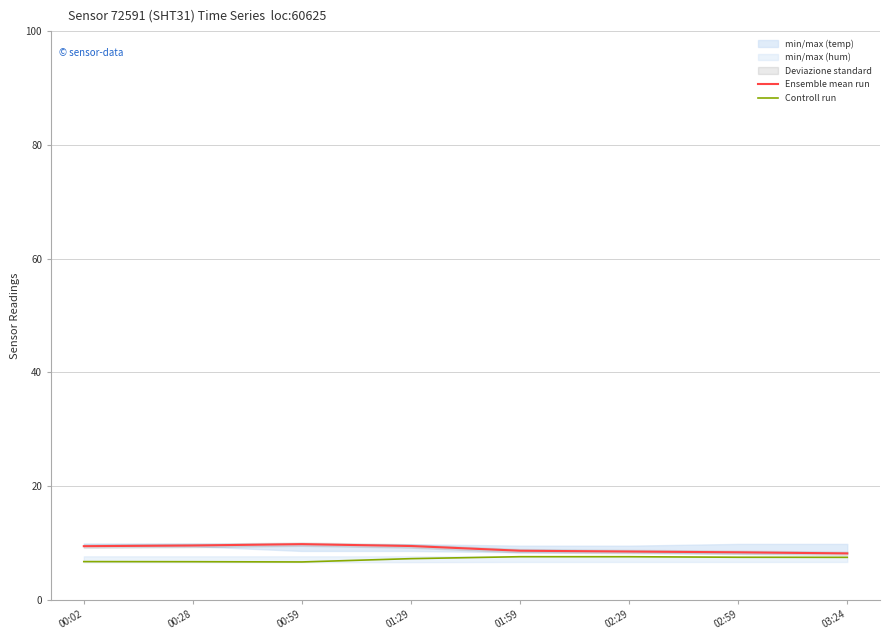

Rank the series by their maximum value, from highest to lowest.

Ensemble mean run, Controll run